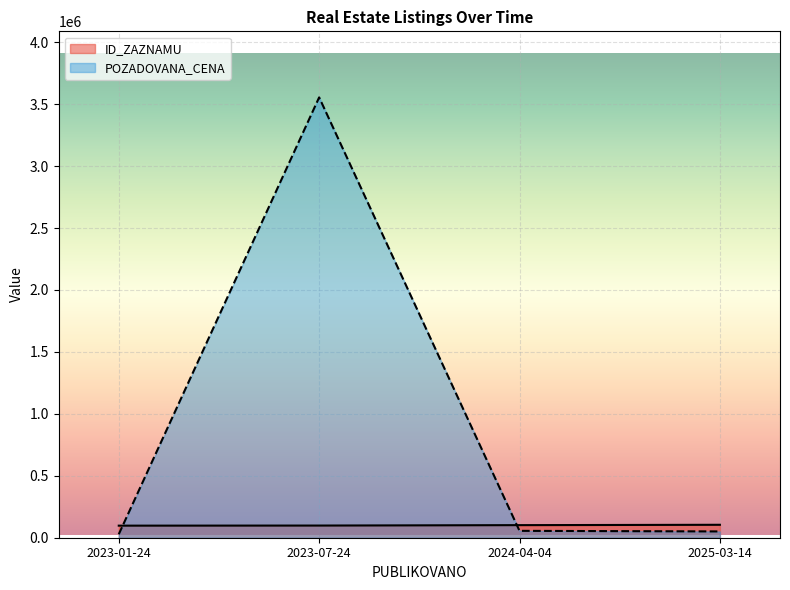

At which label does ID_ZAZNAMU reach its peak?

2025-03-14